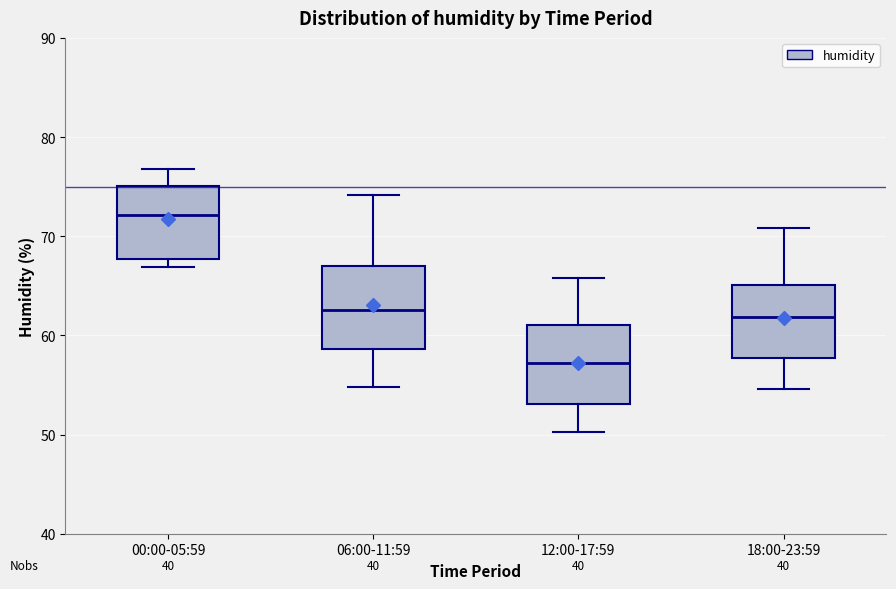

Where does the median line of the box for 12:00-17:59 sit on the y-axis? The values are not printed on the chart, so give them approximately, as read against the axis.

57